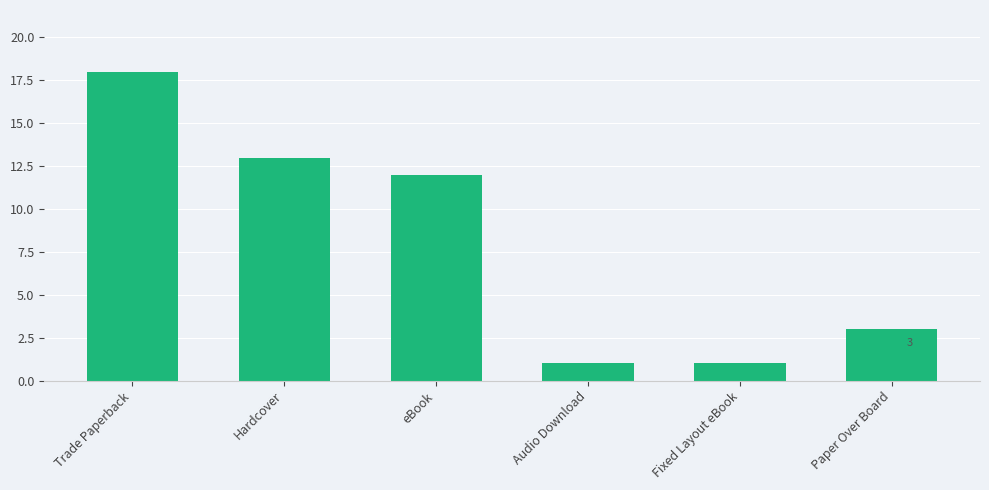

Where does the data first go above 12?

Trade Paperback